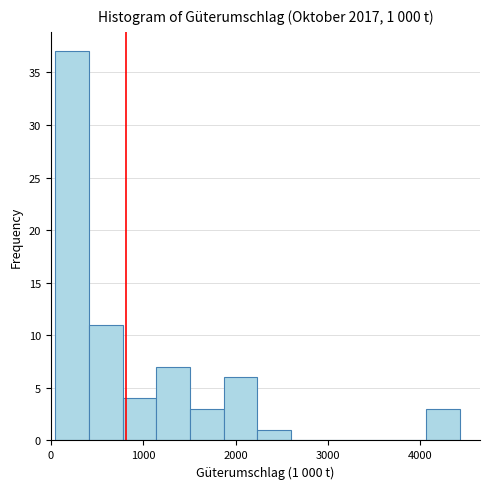

Read against the x-axis, roughly where is the centre of the tallest bar?

200